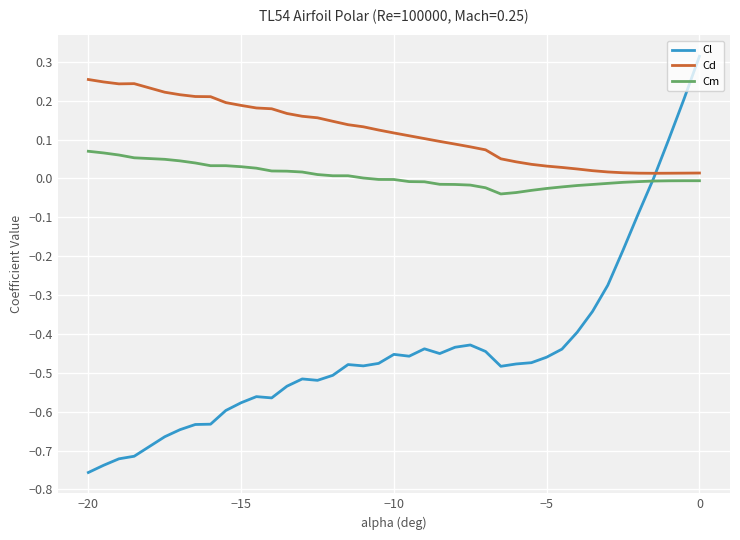

Which series has the largest total across all categories?

Cd